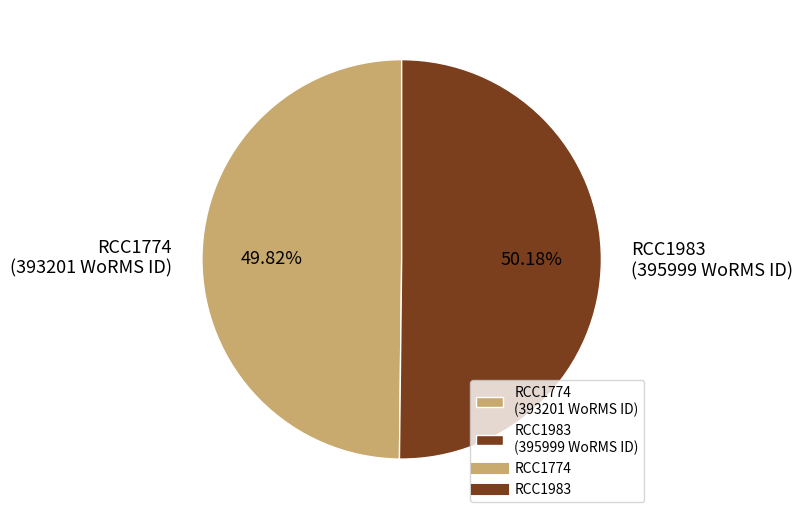

To the nearest percent, what percentage of the pie is RCC1983?

50%